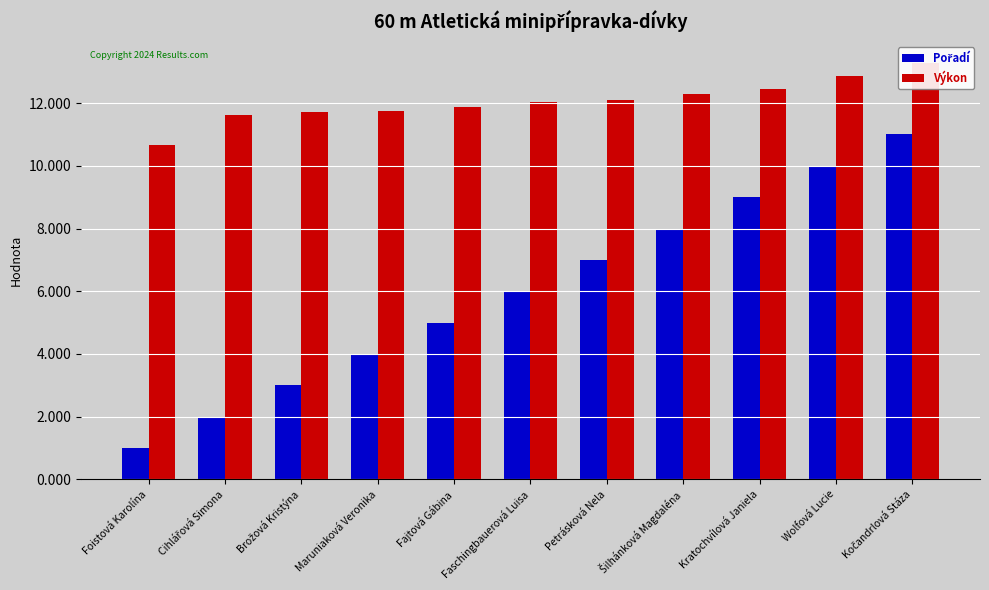

Which has a higher value, Brožová Kristýna or Maruniaková Veronika?

Maruniaková Veronika